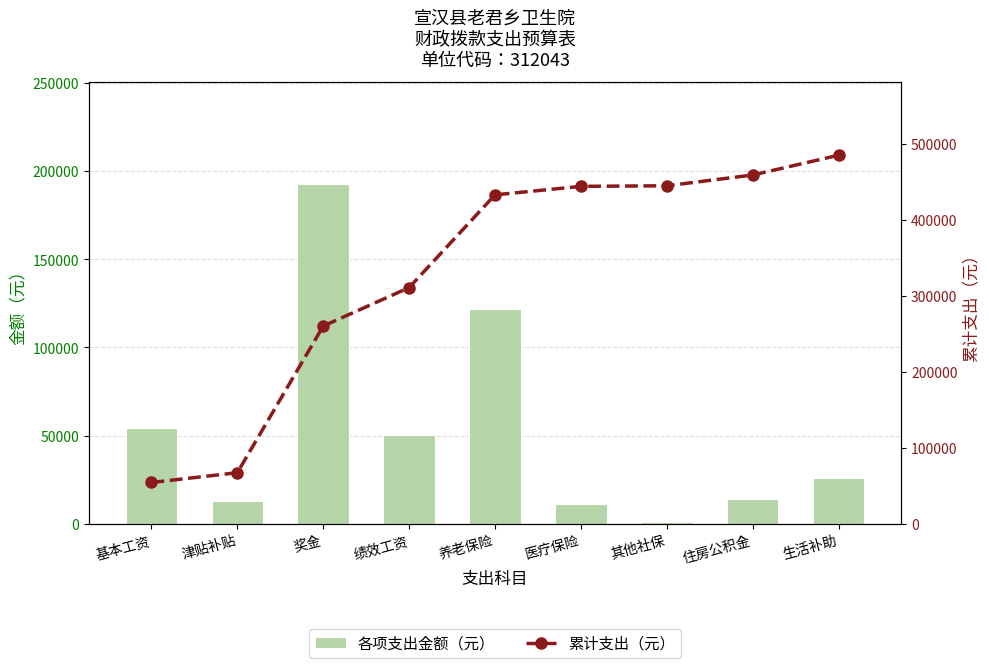

What value does the 累计支出（元） series have at 基本工资?

54396.0